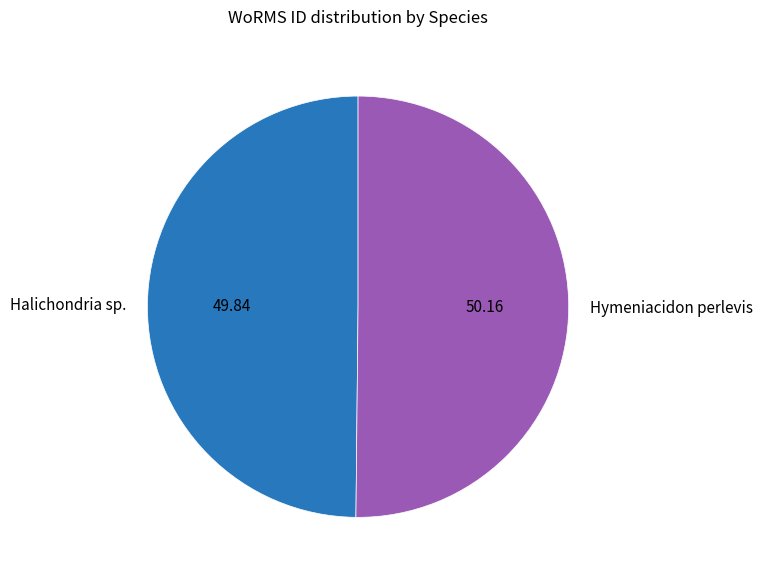

Approximately how many times larger is the value at Halichondria sp. compared to Hymeniacidon perlevis?

1.0